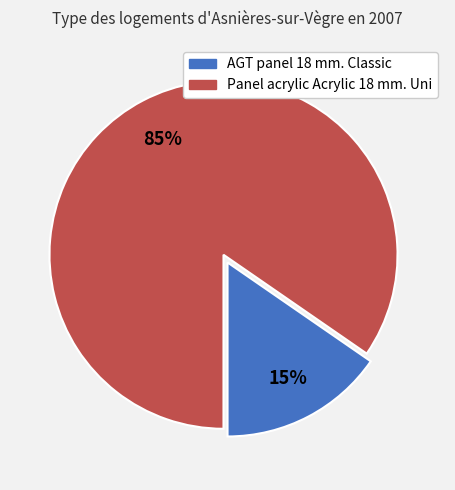

Which category accounts for the majority?

Panel acrylic Acrylic 18 mm. Uni